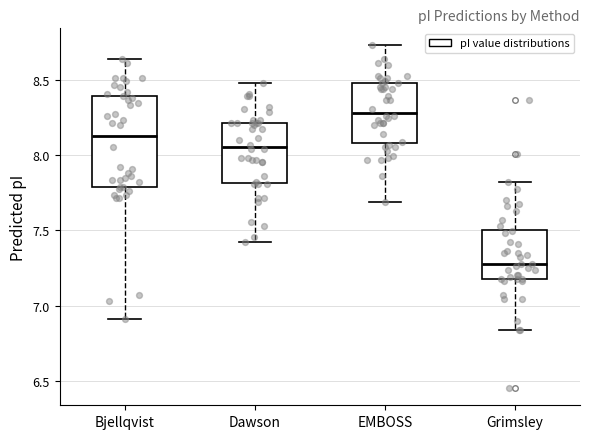

Reading left to right, transcribe this box plot: for each box, give where its median line is, the range the box spans, and where its two whiskers end, as read against the y-axis. The values are not printed on the chart, so give them approximately, as read against the axis.

Bjellqvist: median 8.15, box 7.80 to 8.40, whiskers 6.90 to 8.65
Dawson: median 8.05, box 7.80 to 8.20, whiskers 7.40 to 8.50
EMBOSS: median 8.30, box 8.10 to 8.50, whiskers 7.70 to 8.75
Grimsley: median 7.30, box 7.20 to 7.50, whiskers 6.85 to 7.80